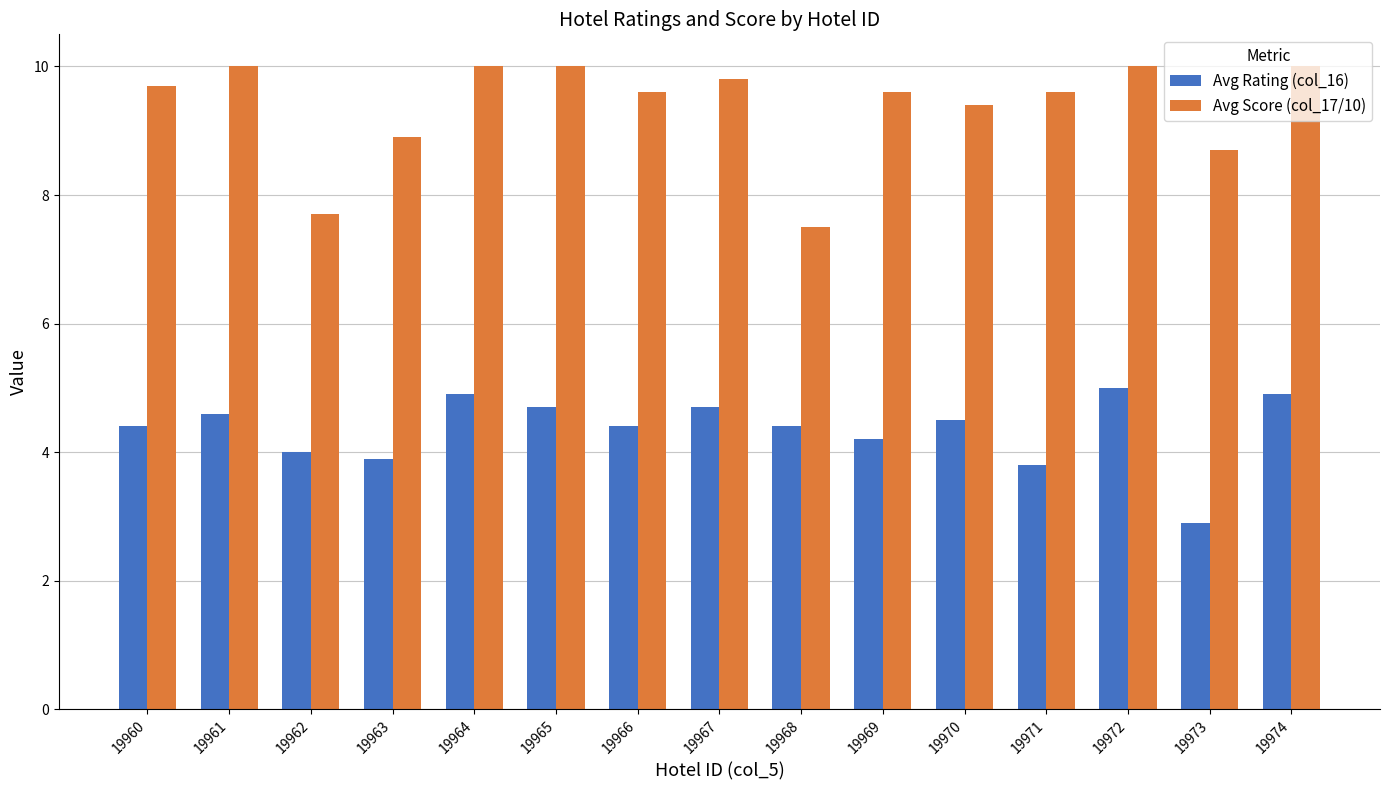

What is the difference between the highest and lowest values at 19970?

4.9